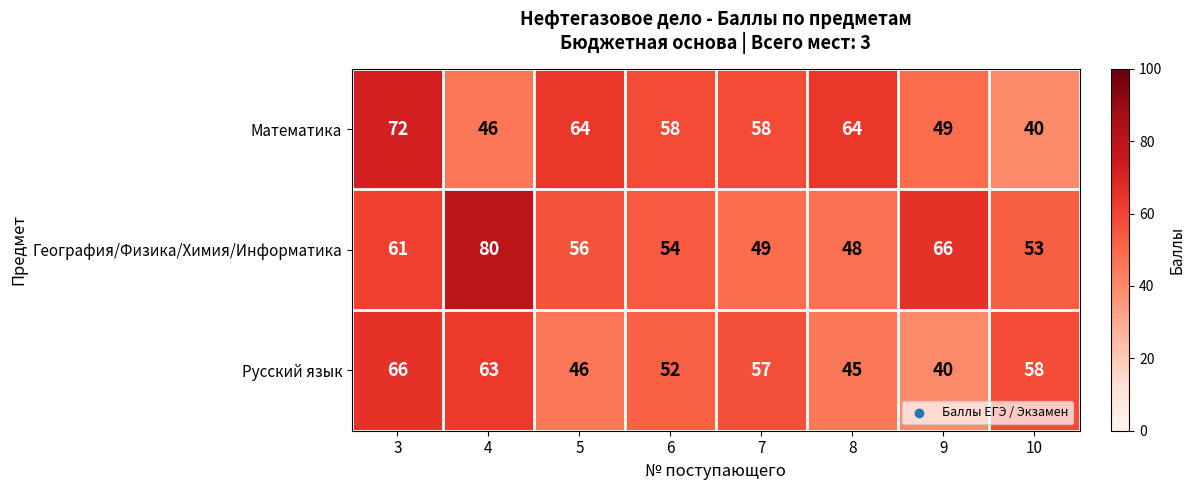

Reading right to left, transcribe all the data shown in this chart.

Математика: 40	49	64	58	58	64	46	72
География/Физика/Химия/Информатика: 53	66	48	49	54	56	80	61
Русский язык: 58	40	45	57	52	46	63	66